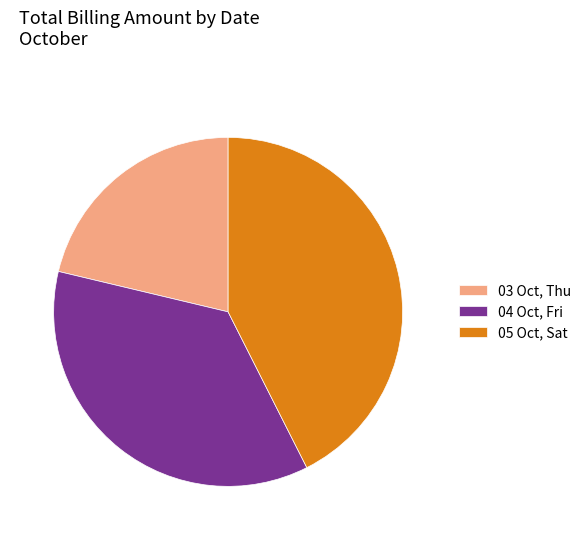

How many segments does this pie chart have?

3